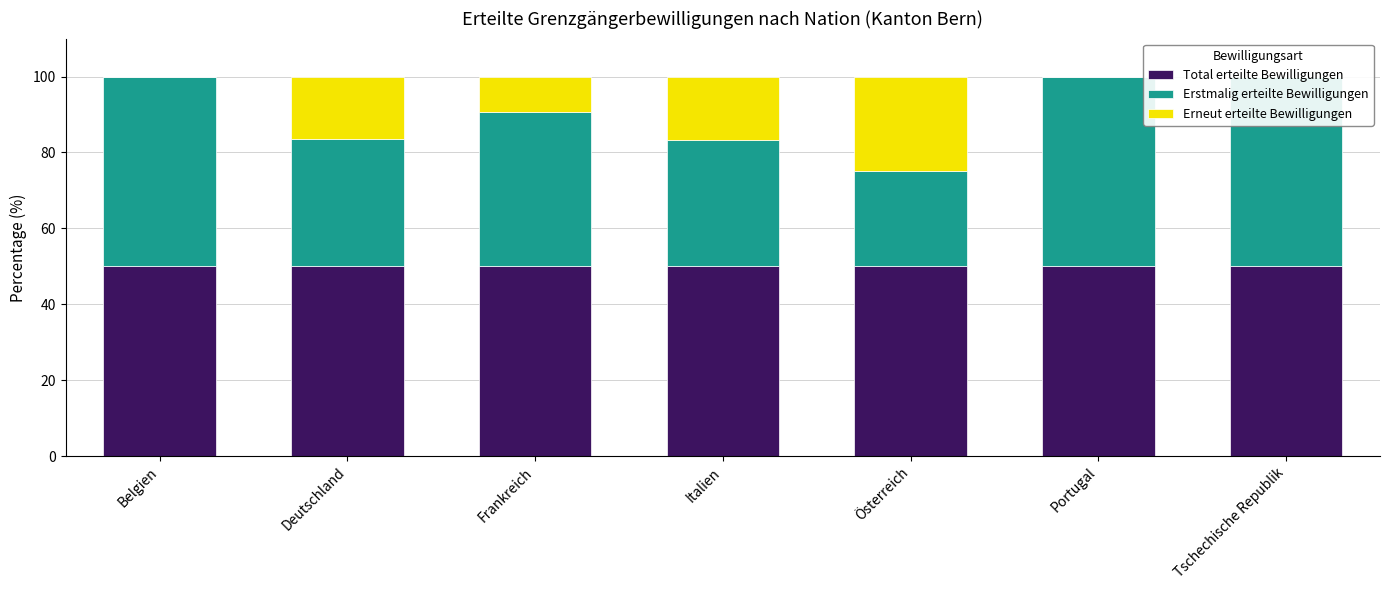

Reading right to left, transcribe all the data shown in this chart.

Total erteilte Bewilligungen: Tschechische Republik=50.0	Portugal=50.0	Österreich=50.0	Italien=50.0	Frankreich=50.0	Deutschland=50.0	Belgien=50.0
Erstmalig erteilte Bewilligungen: Tschechische Republik=50.0	Portugal=50.0	Österreich=25.0	Italien=33.3	Frankreich=40.7	Deutschland=33.6	Belgien=50.0
Erneut erteilte Bewilligungen: Tschechische Republik=0.0	Portugal=0.0	Österreich=25.0	Italien=16.7	Frankreich=9.3	Deutschland=16.4	Belgien=0.0